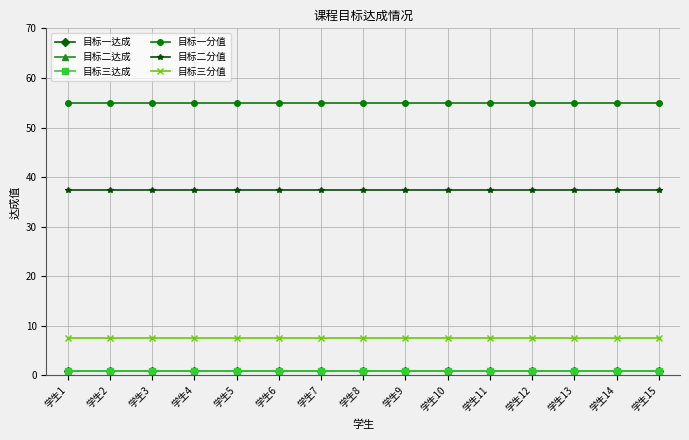

Which has a higher value, 学生3 or 学生10?

学生3